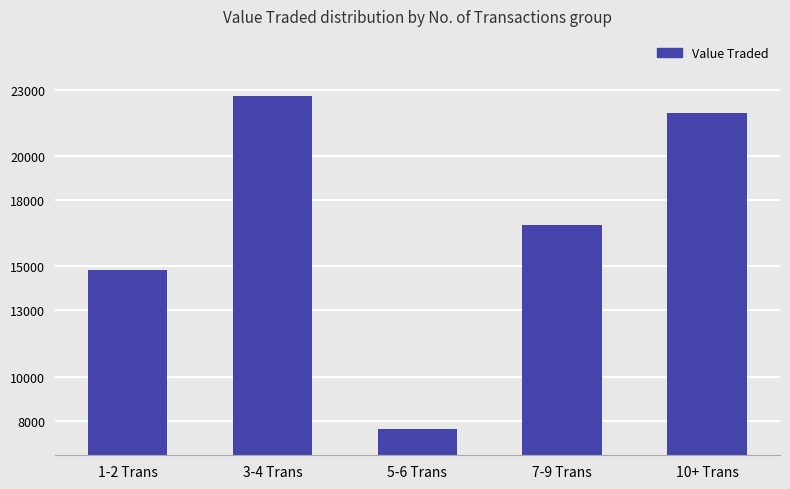

Reading left to right, extract all data points from this chart.

14820	22706	7633	16853	21954